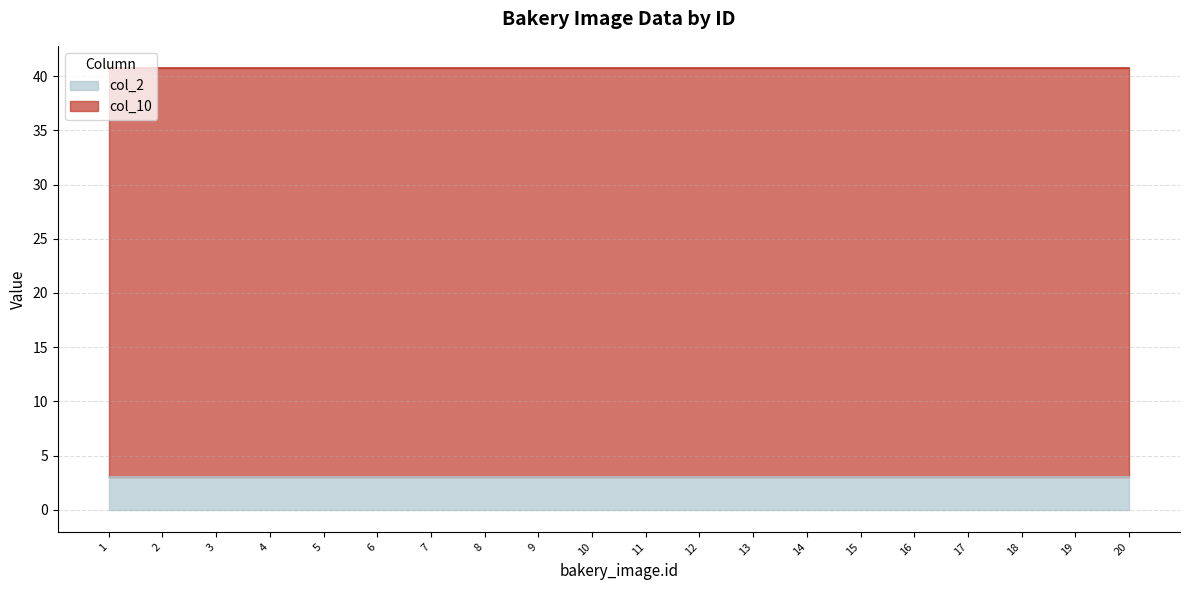

What are all the series names shown in the legend?

col_2, col_10